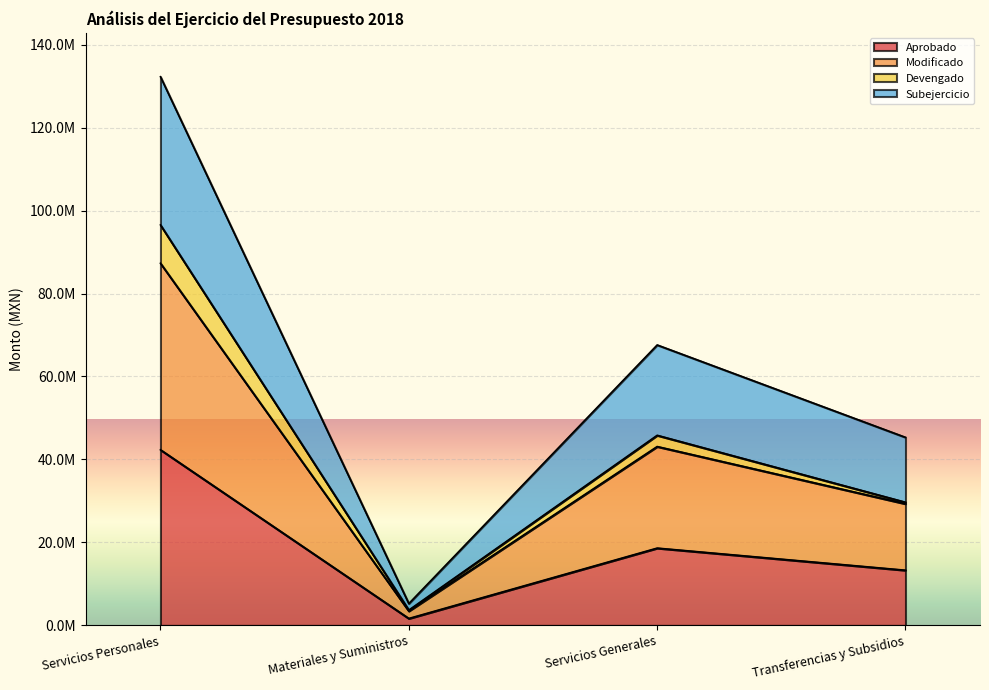

How many categories are shown in the chart?

4